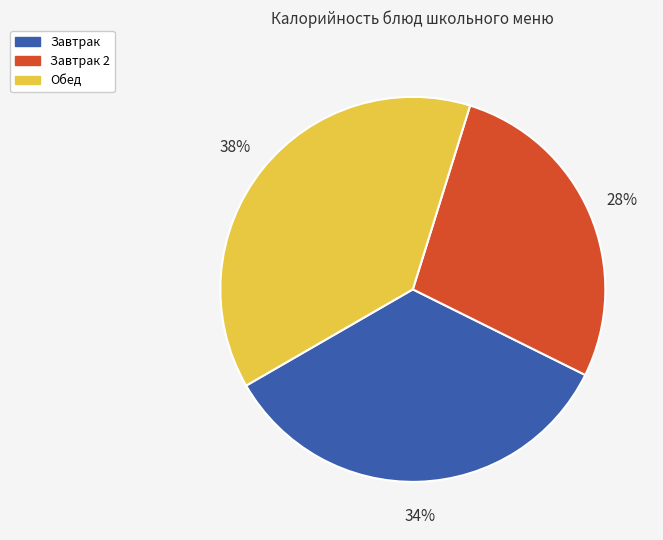

Does any single category account for the majority?

No